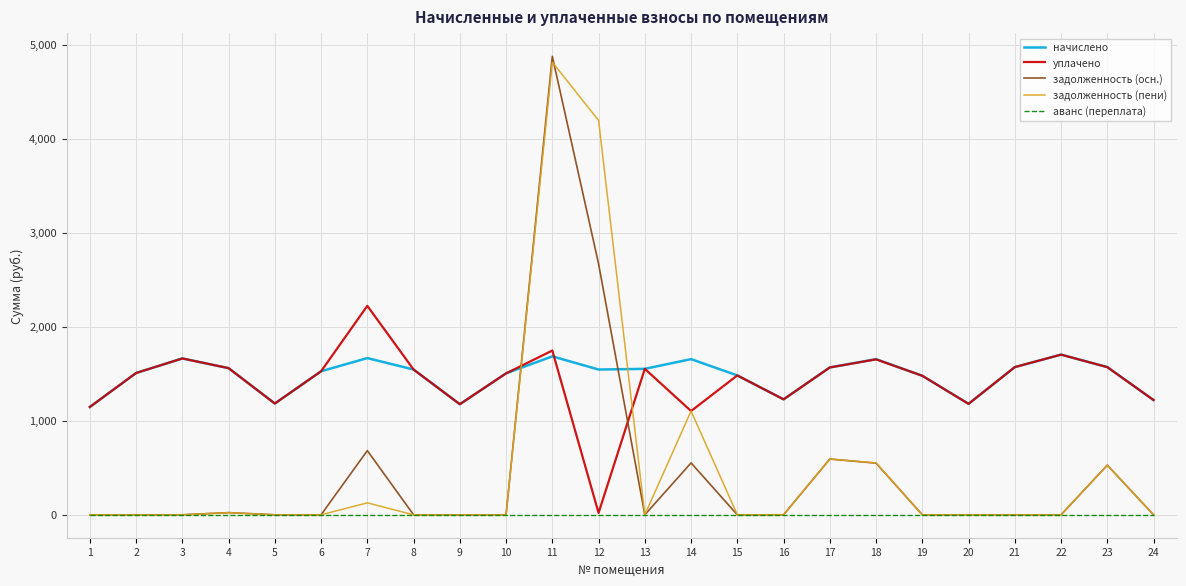

After their last crossing, which series has the higher values: начислено or задолженность (пени)?

начислено